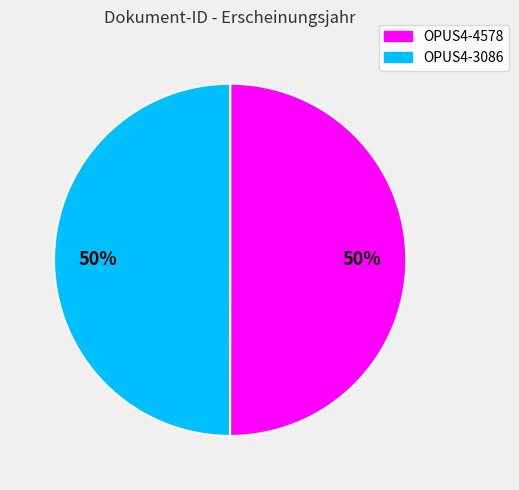

Count the number of slices in the pie.

2